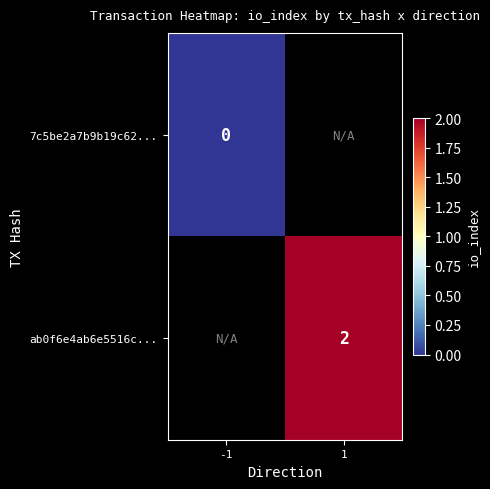

Is it true that ab0f6e4ab6e5516c... equals 2 at 1?

True